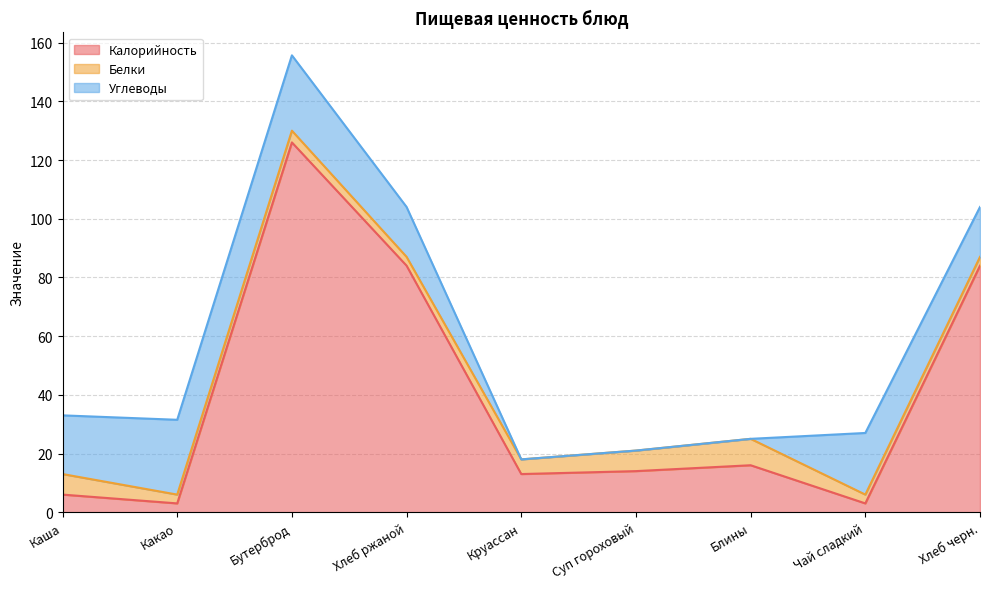

True or false: Белки has more than 2 interior local peaks.

False